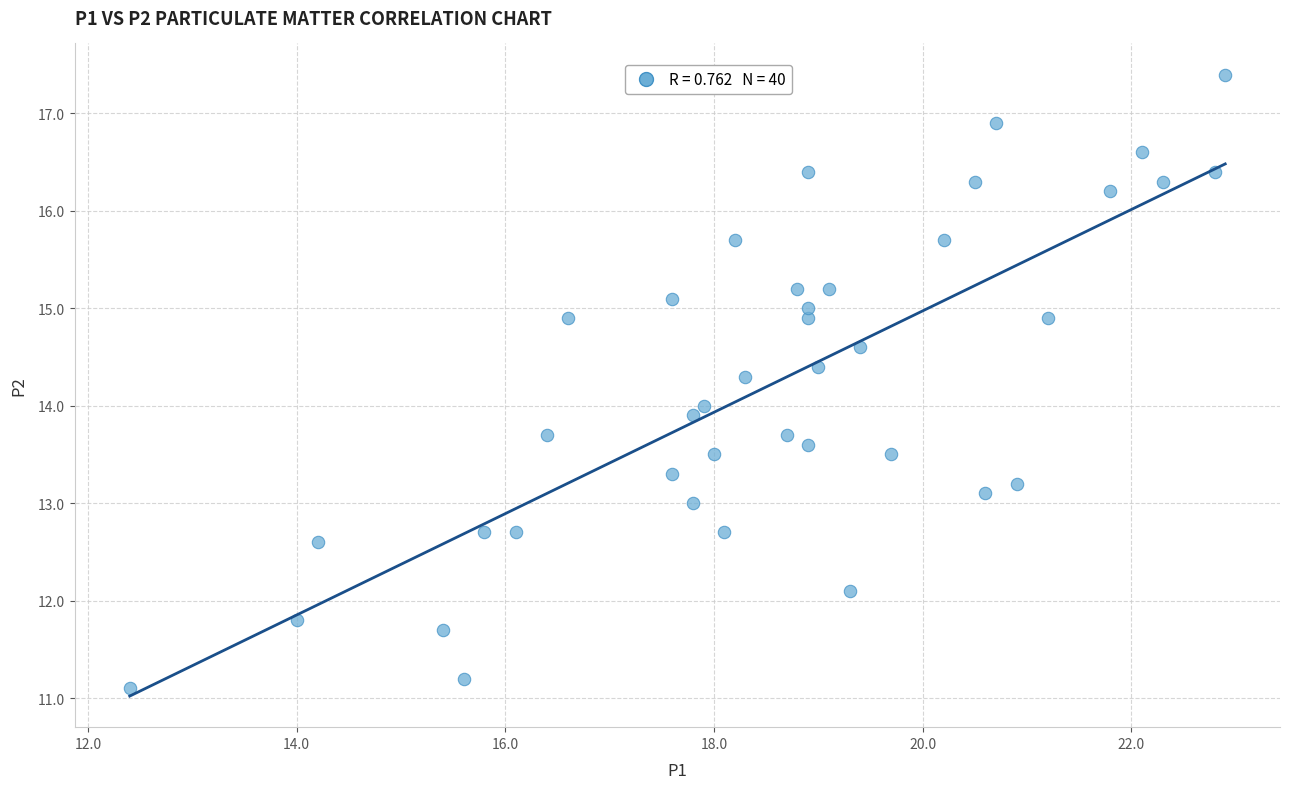

What is the range of Y values (max minus min)?

6.3